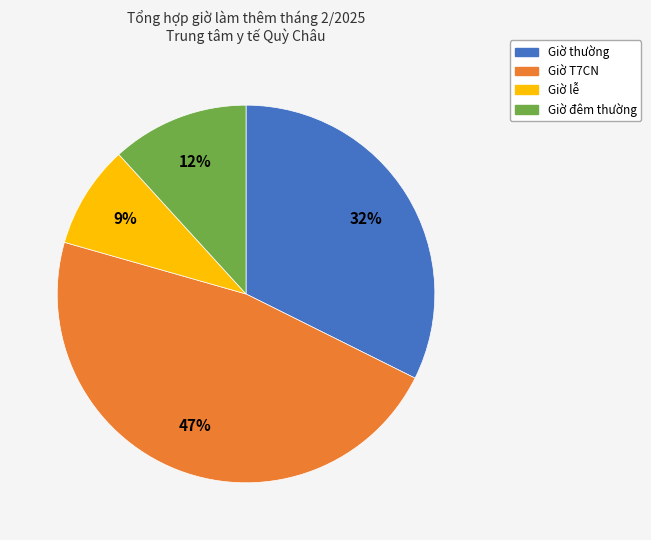

Is there a majority slice in this chart?

No